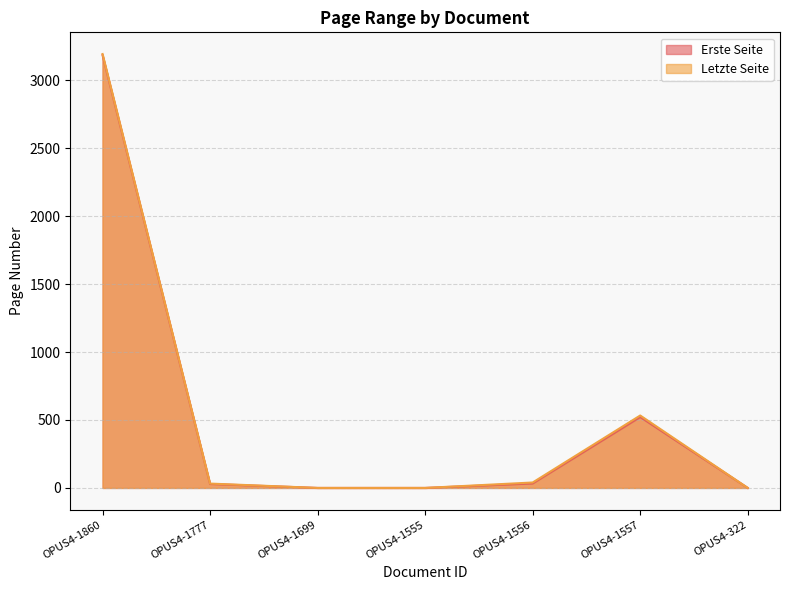

Between OPUS4-1557 and OPUS4-1699, which is larger?

OPUS4-1557